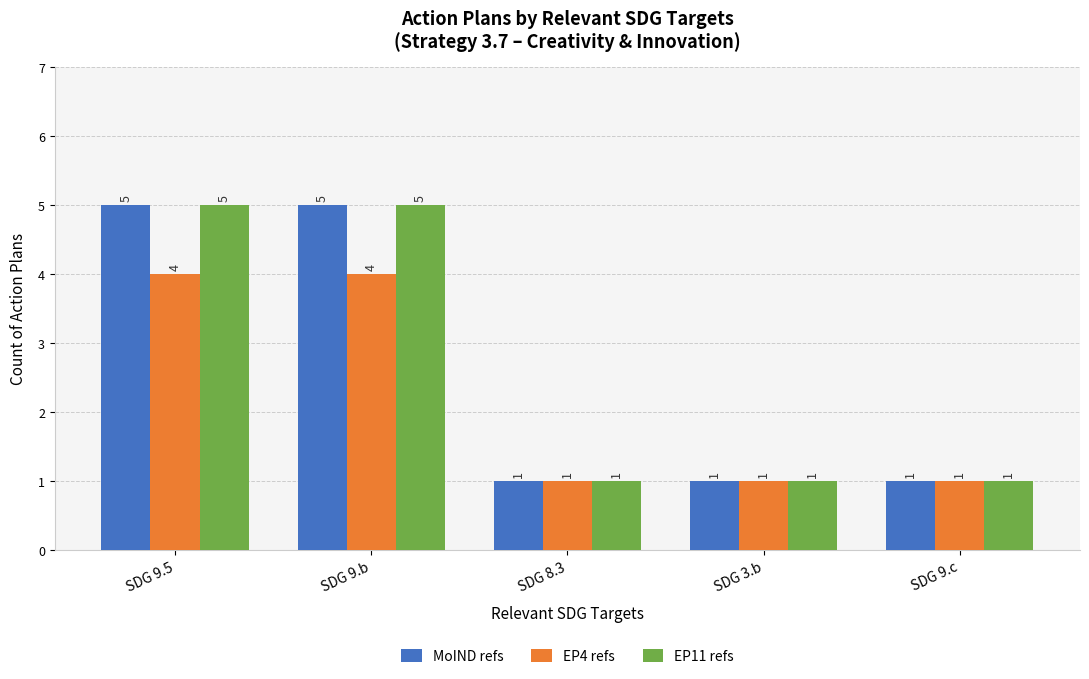

What is the total value across all series at SDG 9.c?

3